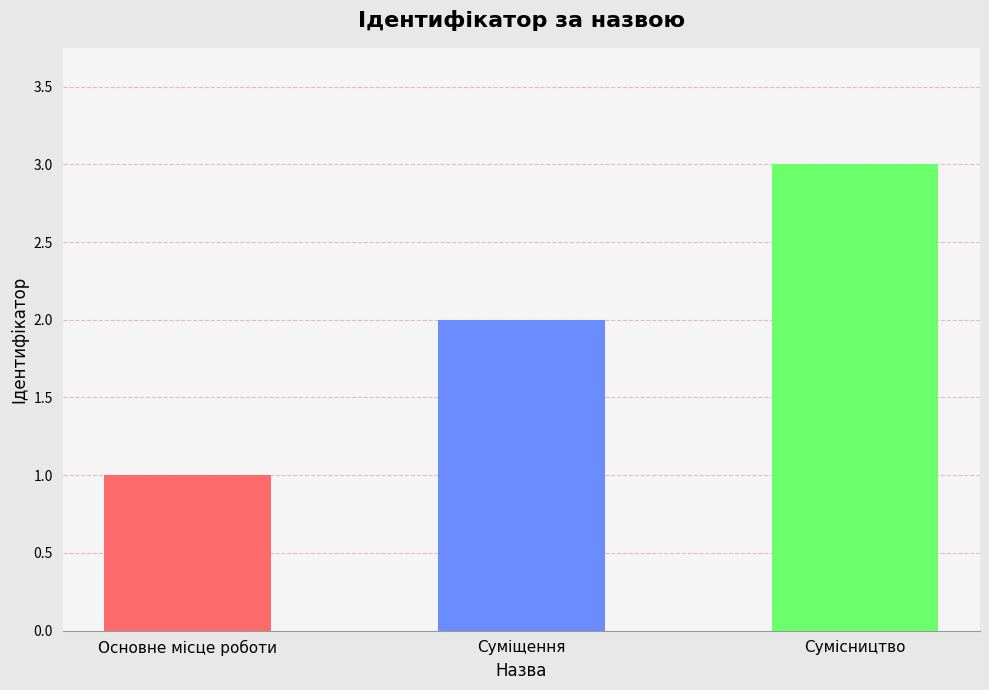

Between Основне місце роботи and Сумісництво, which is larger?

Сумісництво